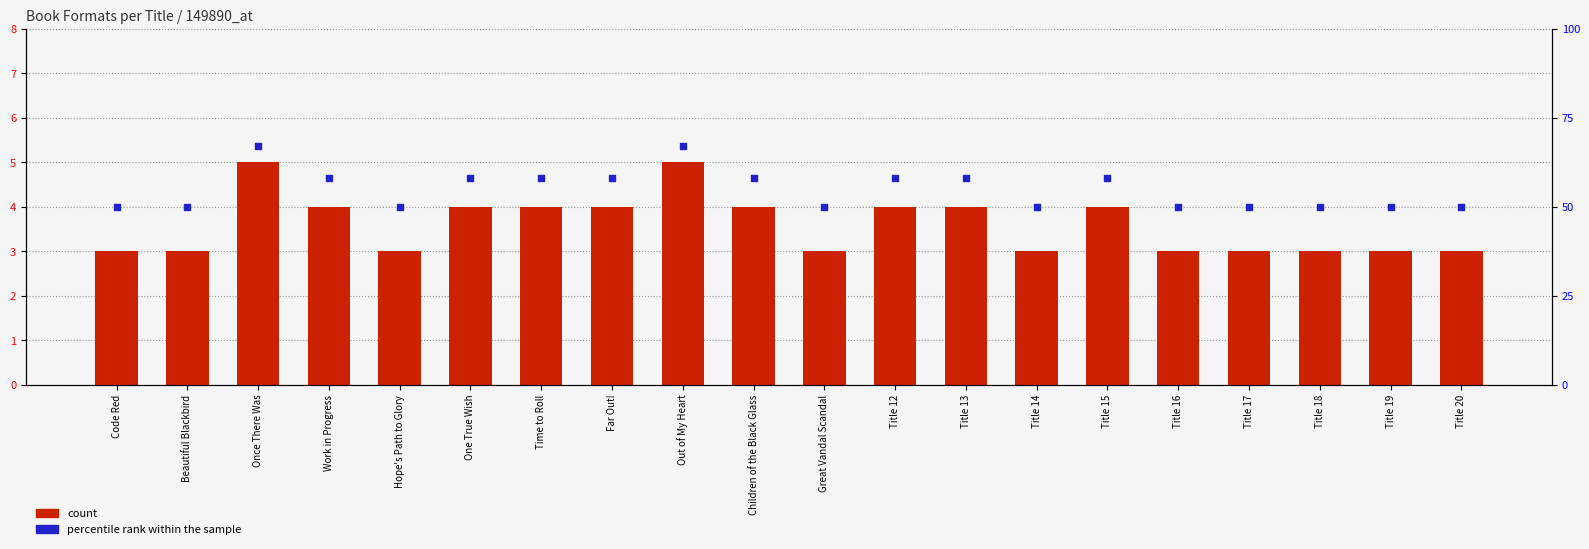

Which series contains the highest Y value?

percentile rank within the sample